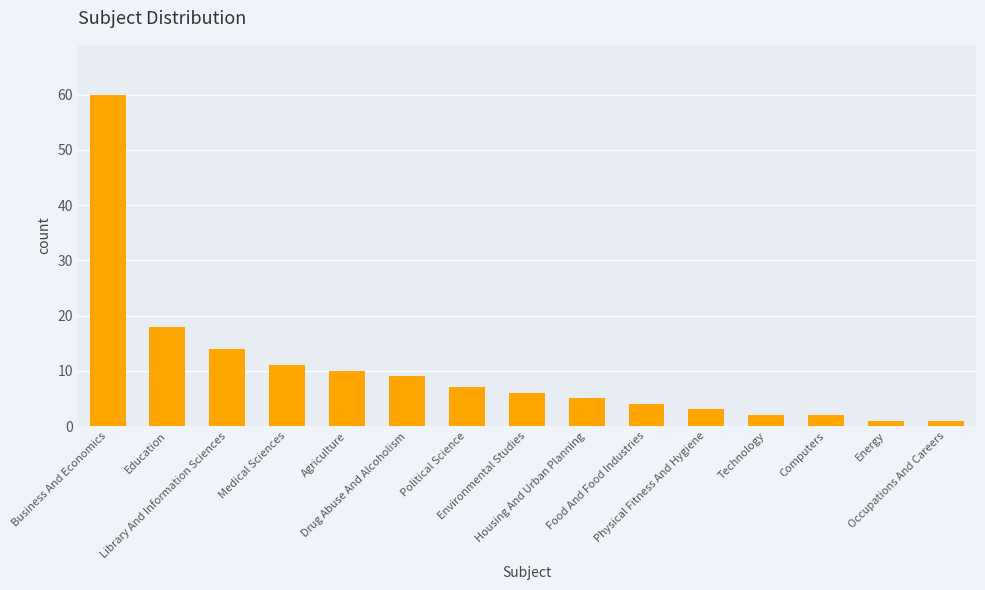

Are the bars horizontal?

No